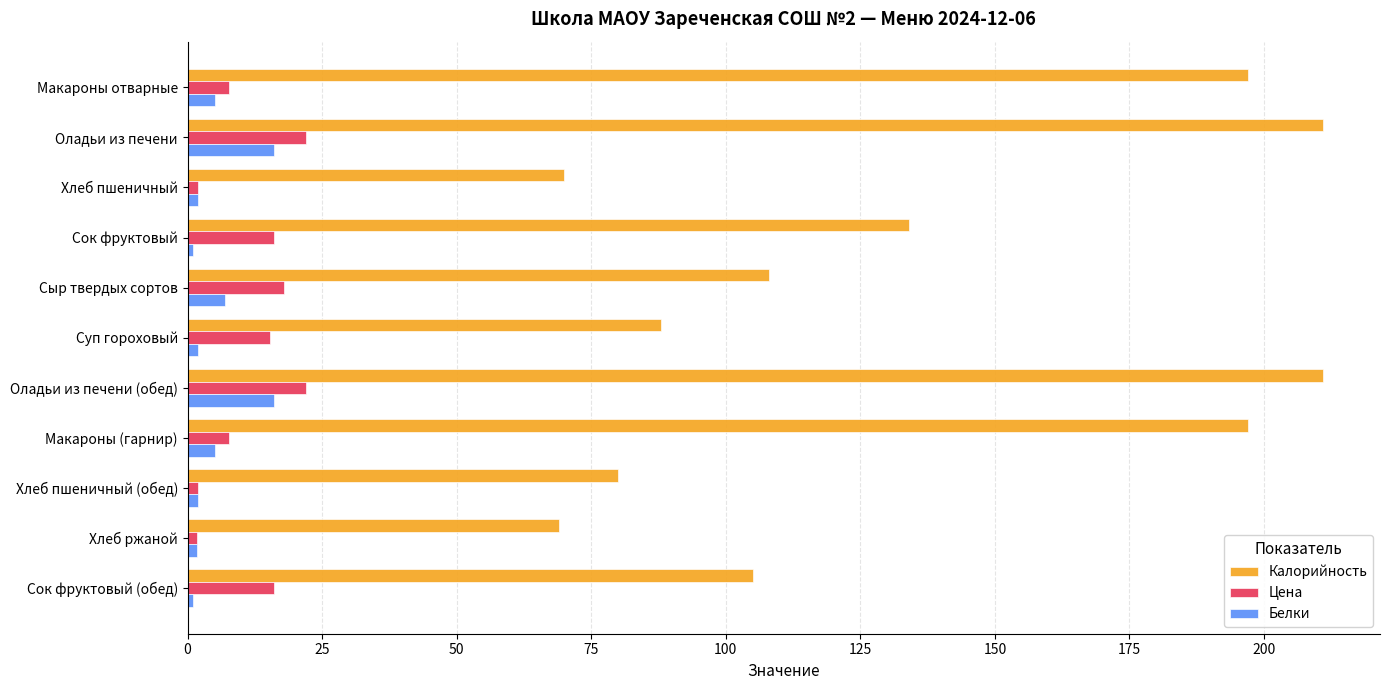

True or false: Цена has a value of 16.0 at Сок фруктовый.

True